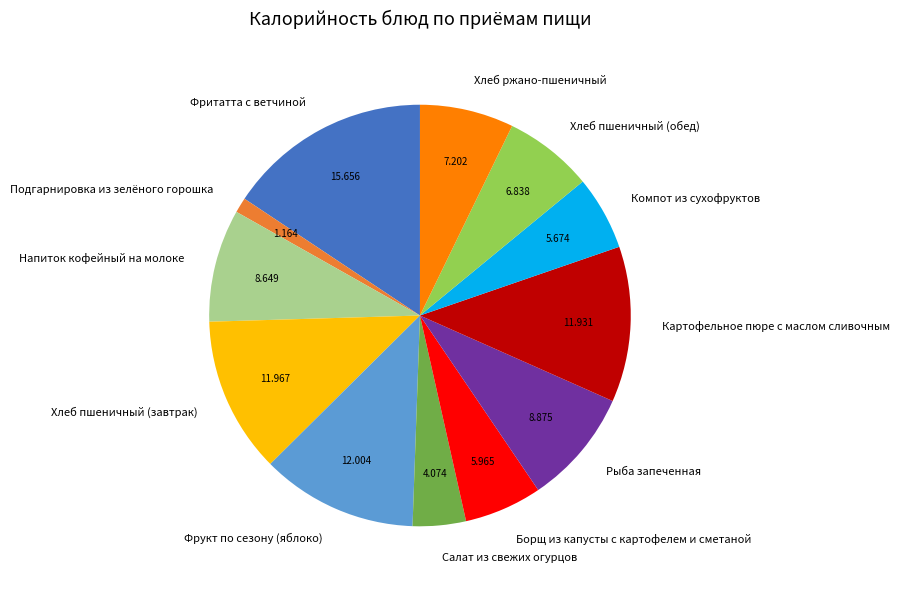

What is the ratio of the value at Борщ из капусты с картофелем и сметаной to the value at Хлеб ржано-пшеничный?

0.8